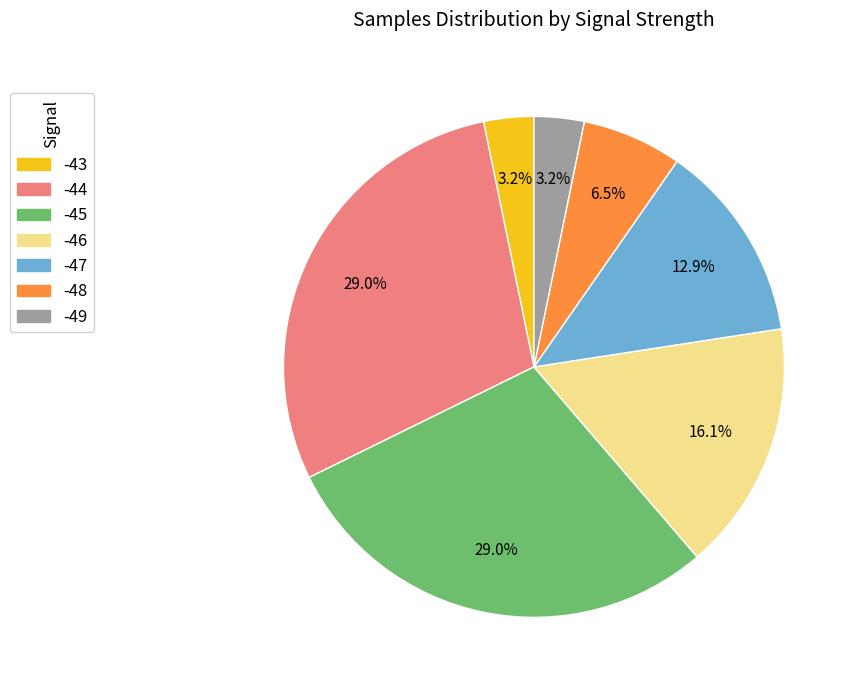

To the nearest percent, what is the combined percentage of -44 and -46?

45%